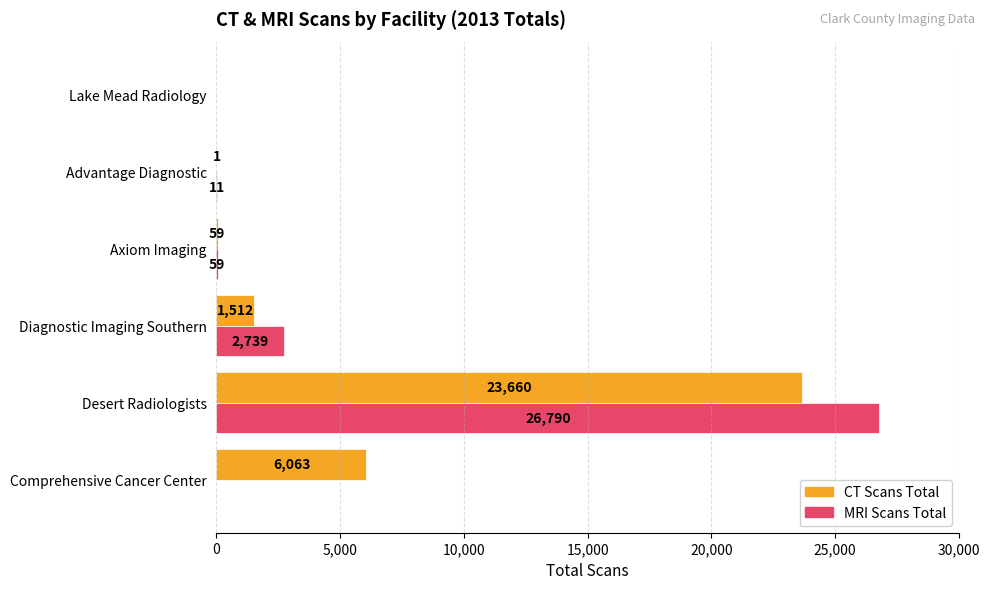

The CT Scans Total series shows 35456 at Desert Radiologists. True or false?

False